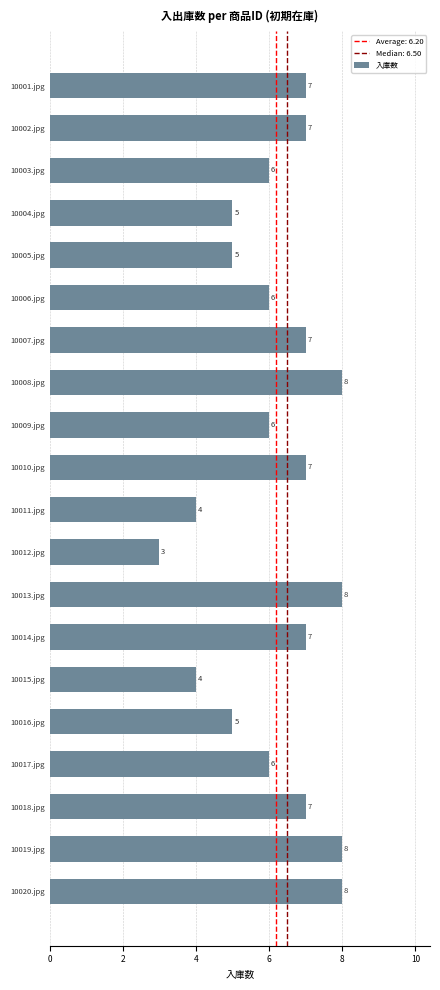

Between 10002.jpg and 10019.jpg, which is larger?

10019.jpg